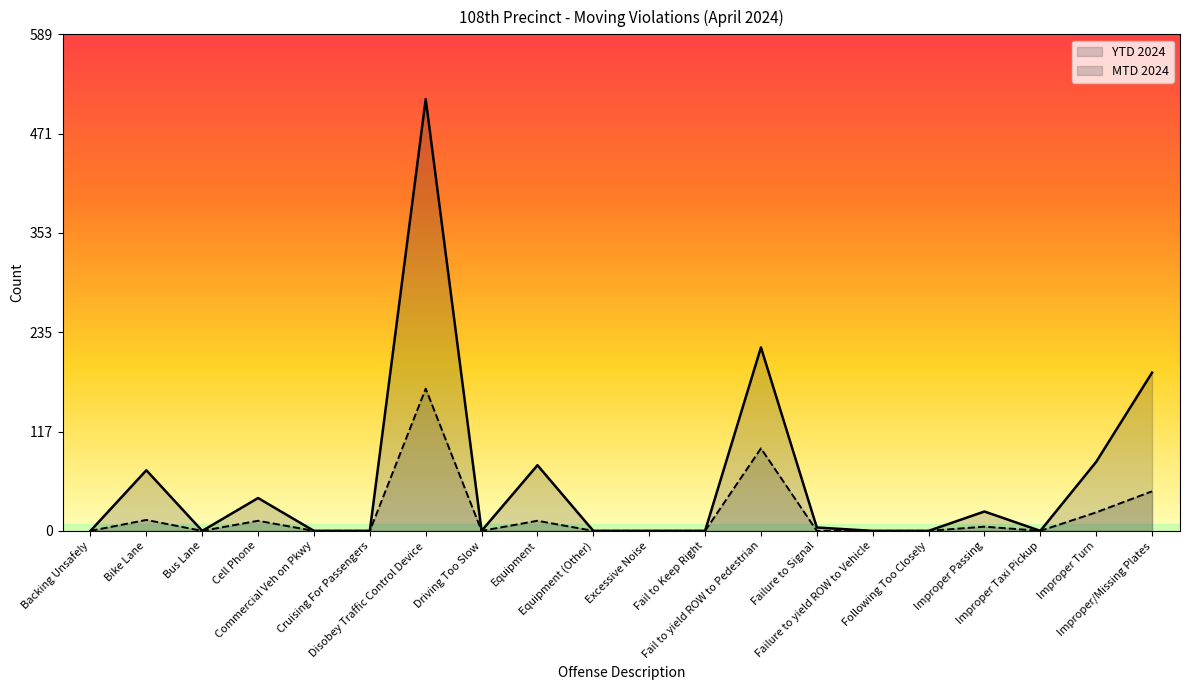

Count the number of categories in the chart.

20